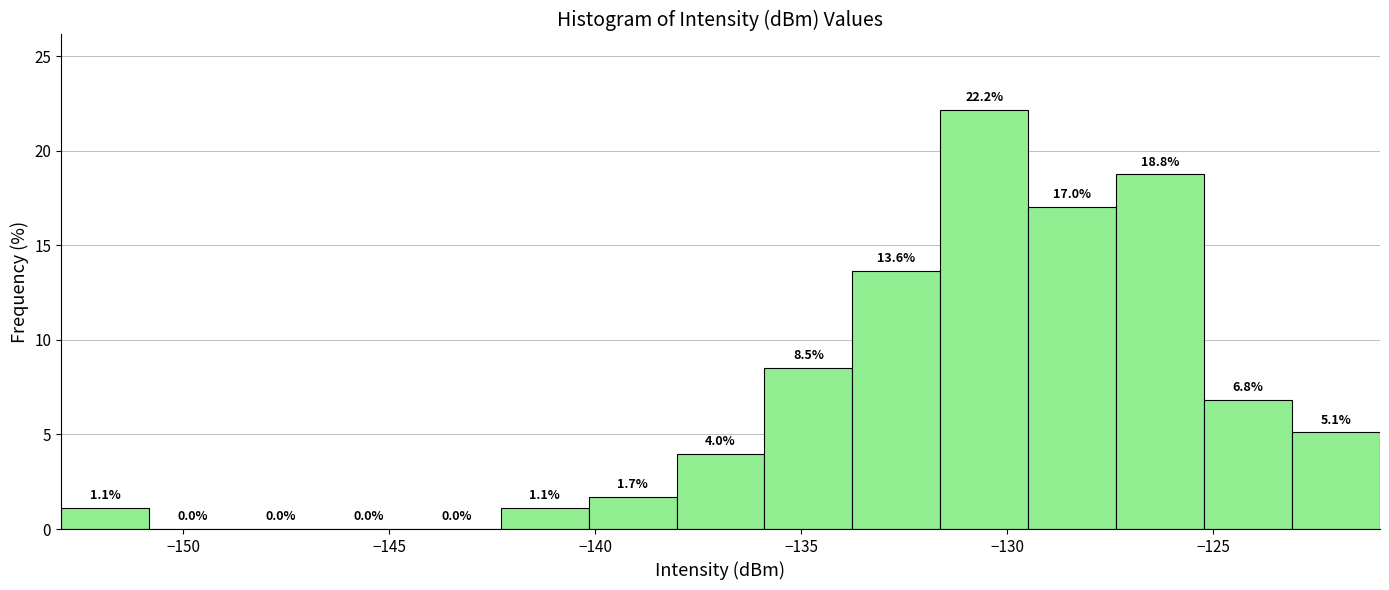

Reading left to right, transcribe this chart: for each bar, give the range it covers on the x-axis and its height. The bar edges are not printed on the chart, so give them approximately, as read against the axis.

-153.0 to -151.0: 1.1
-151.0 to -148.5: 0.0
-148.5 to -146.5: 0.0
-146.5 to -144.5: 0.0
-144.5 to -142.5: 0.0
-142.5 to -140.0: 1.1
-140.0 to -138.0: 1.7
-138.0 to -136.0: 4.0
-136.0 to -134.0: 8.5
-134.0 to -131.5: 13.6
-131.5 to -129.5: 22.2
-129.5 to -127.5: 17.0
-127.5 to -125.0: 18.8
-125.0 to -123.0: 6.8
-123.0 to -121.0: 5.1